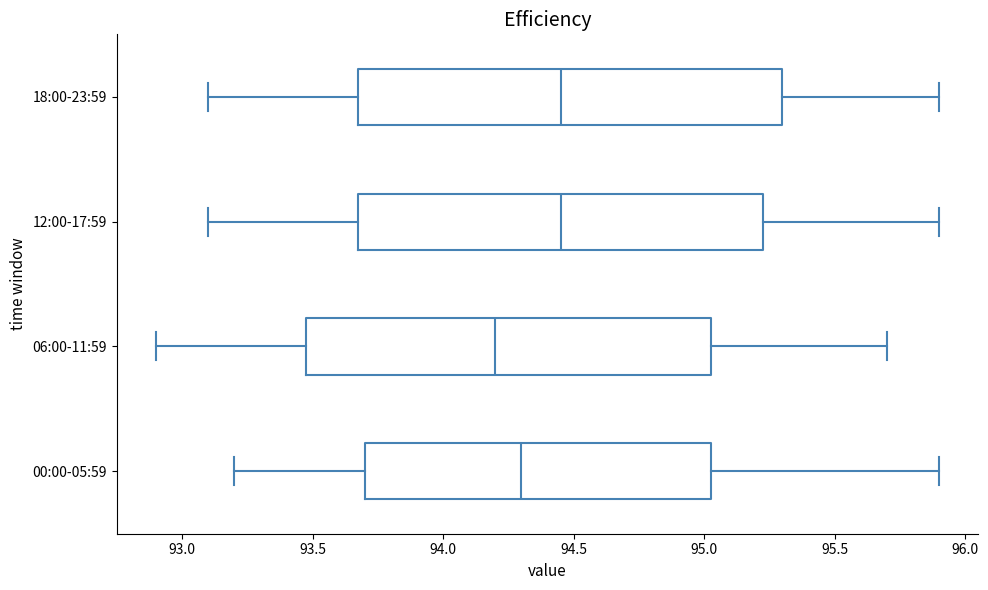

Reading bottom to top, transcribe this box plot: for each box, give where its median line is, the range the box spans, and where its two whiskers end, as read against the x-axis. The values are not printed on the chart, so give them approximately, as read against the axis.

00:00-05:59: median 94.30, box 93.70 to 95.05, whiskers 93.20 to 95.90
06:00-11:59: median 94.20, box 93.50 to 95.05, whiskers 92.90 to 95.70
12:00-17:59: median 94.45, box 93.70 to 95.25, whiskers 93.10 to 95.90
18:00-23:59: median 94.45, box 93.70 to 95.30, whiskers 93.10 to 95.90